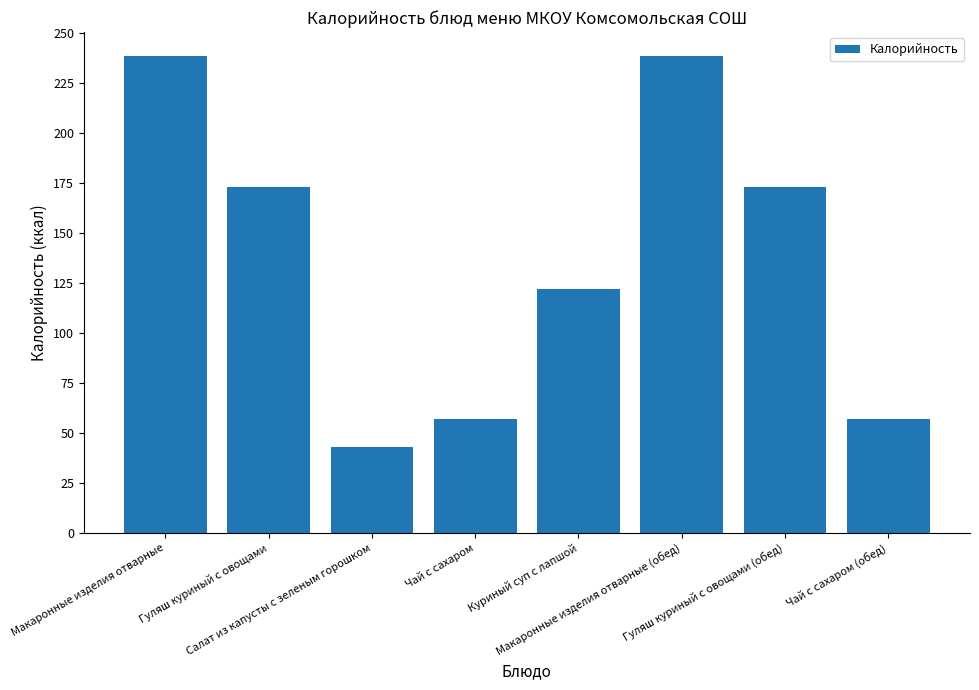

Does the chart contain stacked bars?

No